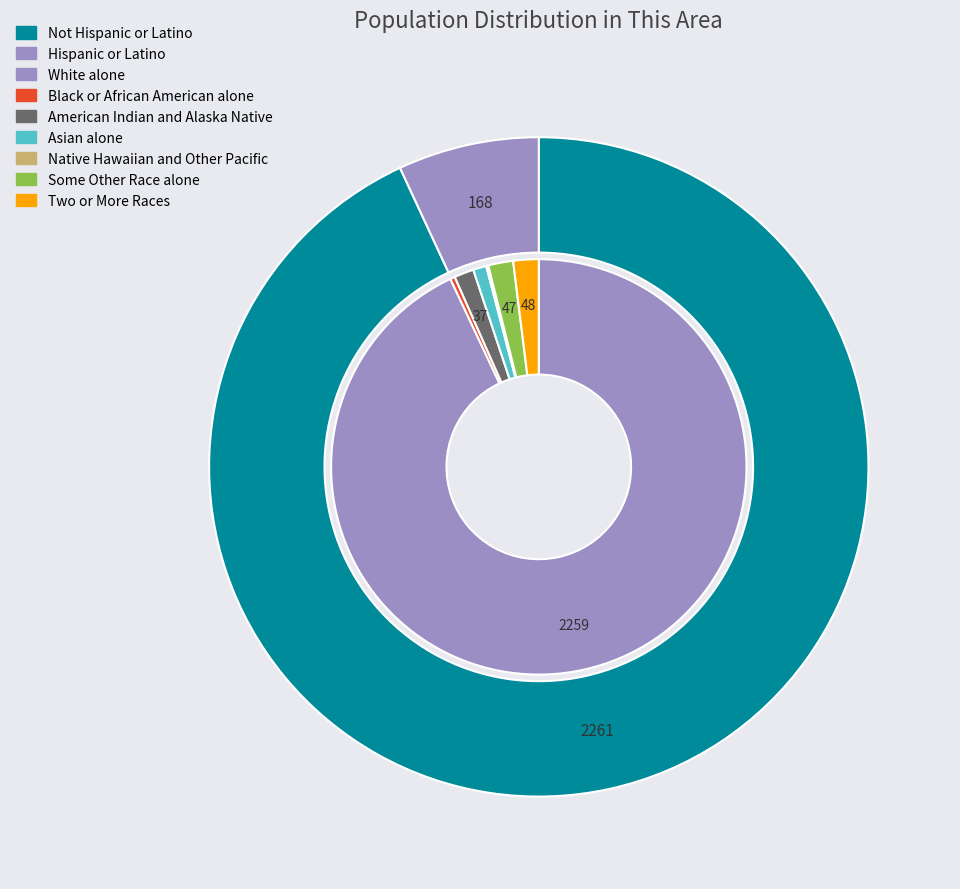

What is the change in value from Not Hispanic or Latino to Asian alone?

-2236